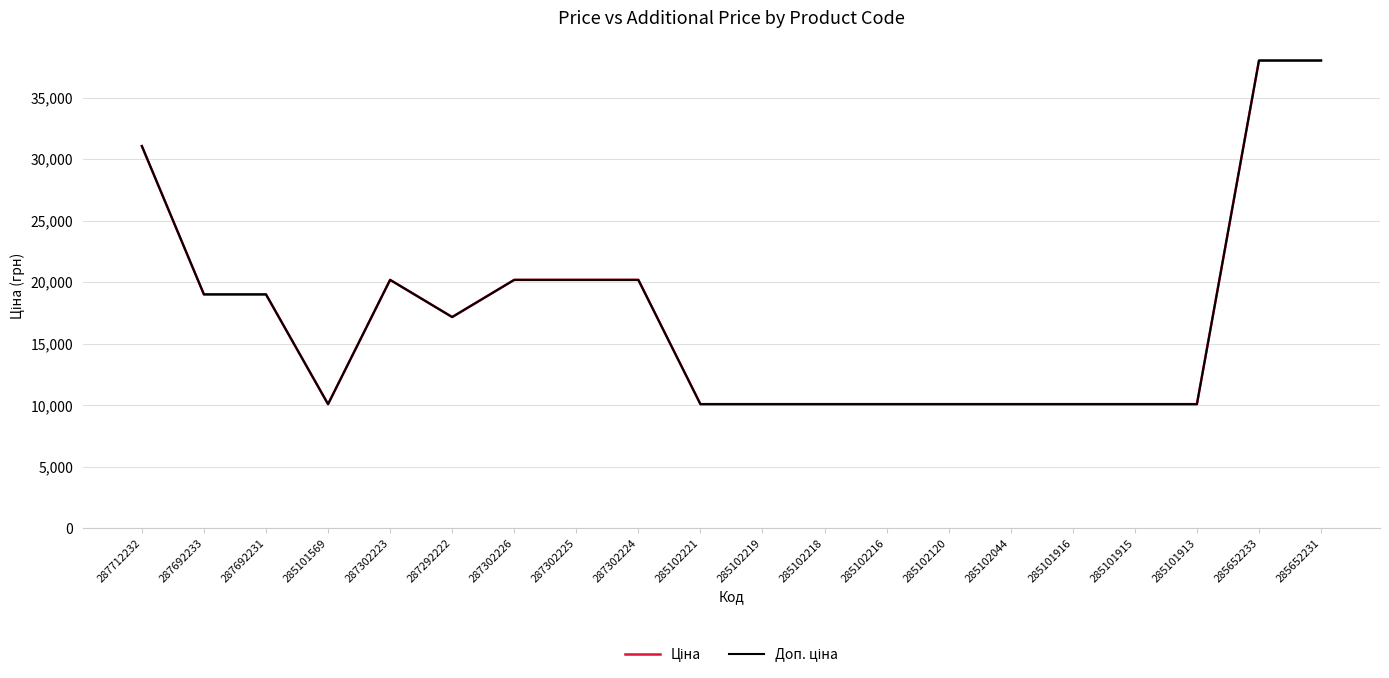

Which series has the largest range (max minus min)?

Ціна